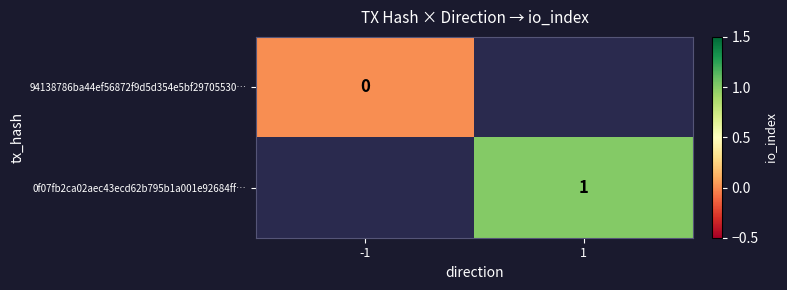

True or false: 0f07fb2ca02aec43ecd62b795b1a001e92684ff… has a value of 1.4 at 1.

False